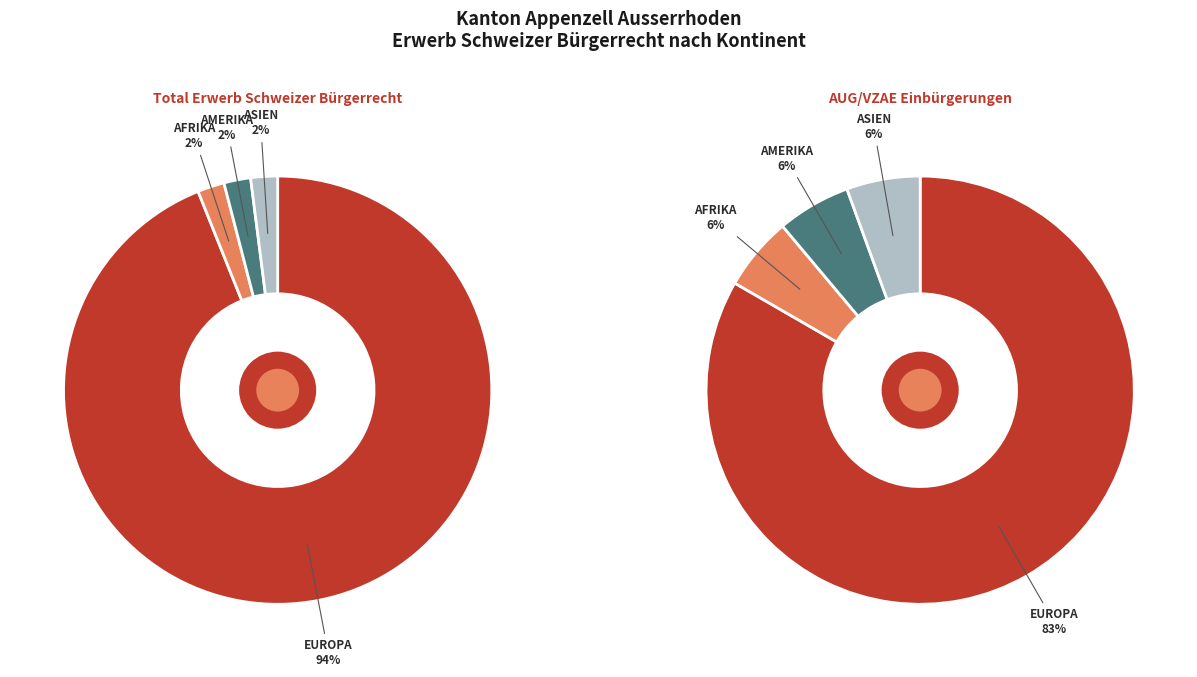

Combined, do Amerika and Ozeanien account for over 50%?

No